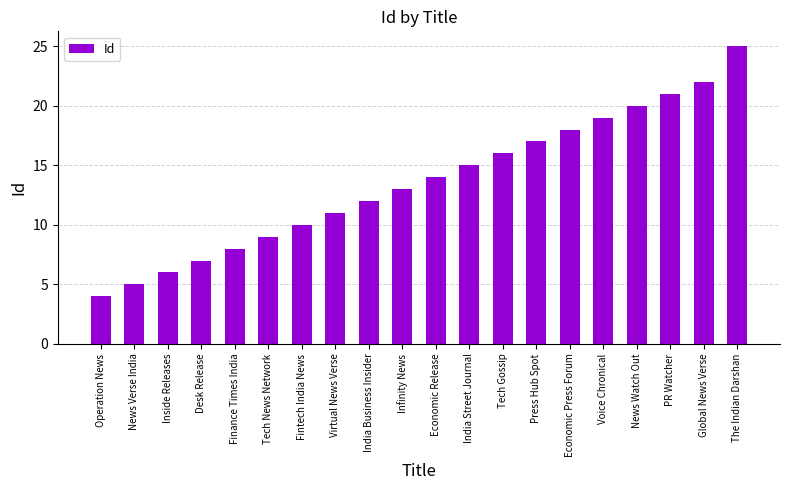

Are the bars grouped side by side (vs. stacked)?

No